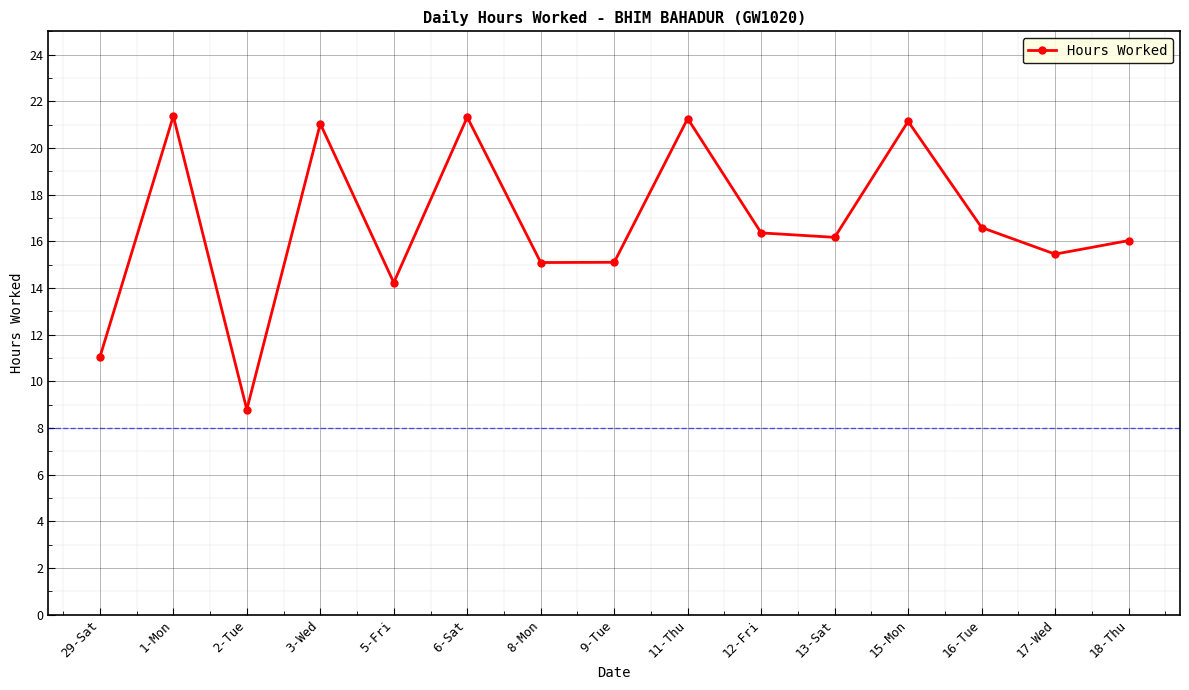

What is the maximum value shown in the chart?

21.4